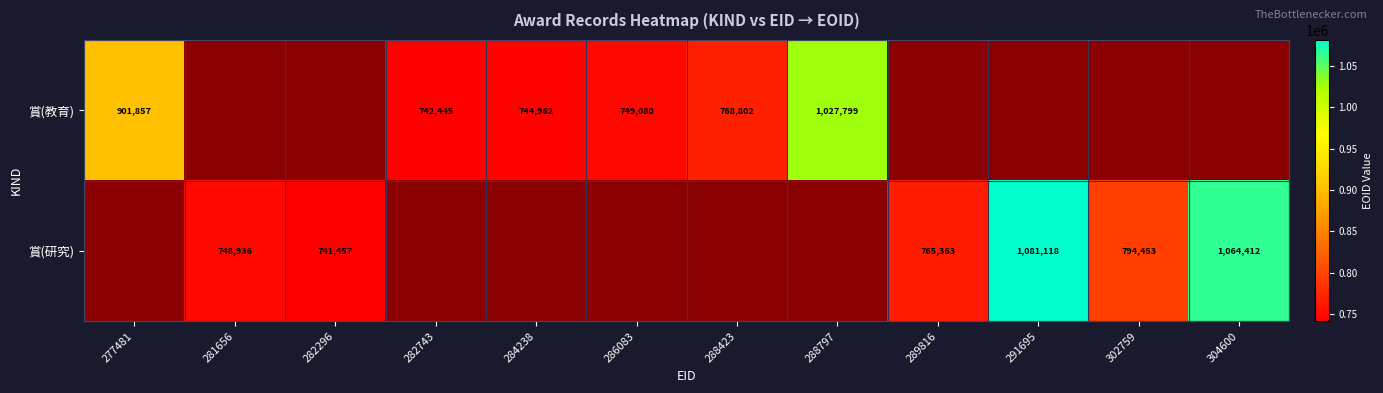

Is the value of 賞(教育) at 284238 greater than the value of 賞(研究) at 302759?

No